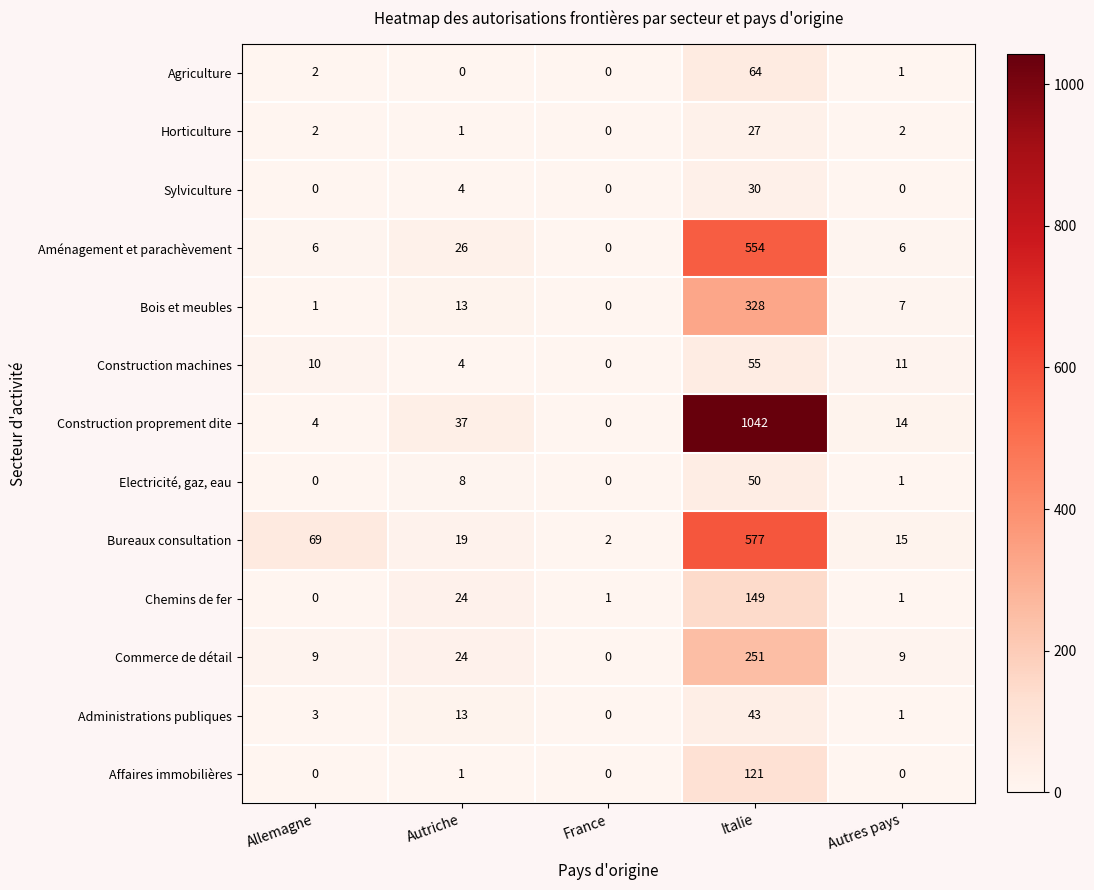

What is the sum of all Sylviculture values?

34